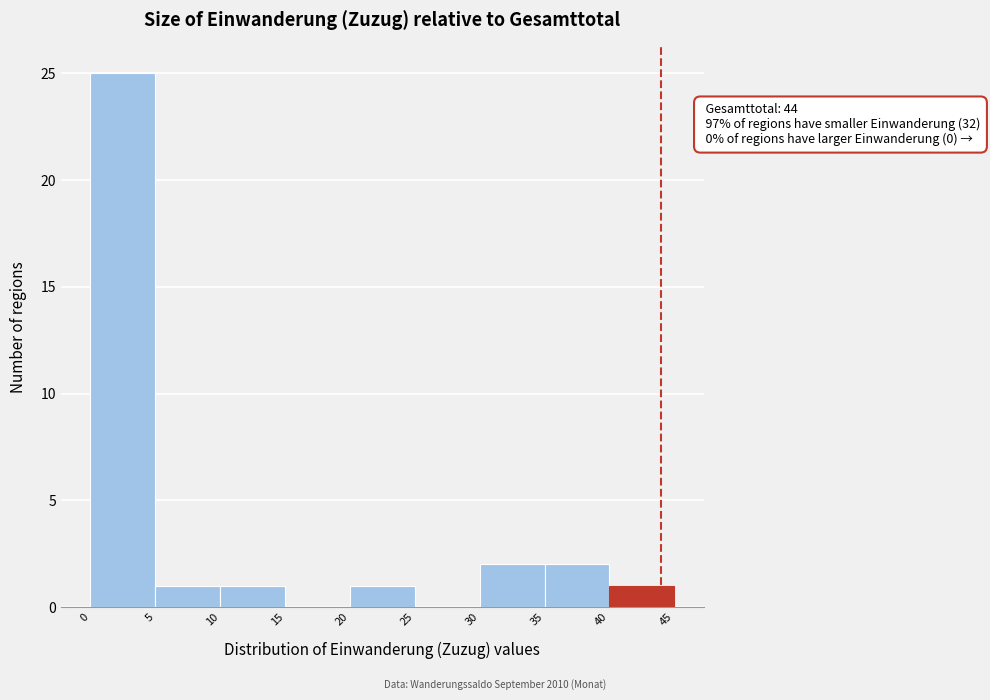

Over which range of the x-axis is the bar tallest?

0 to 5